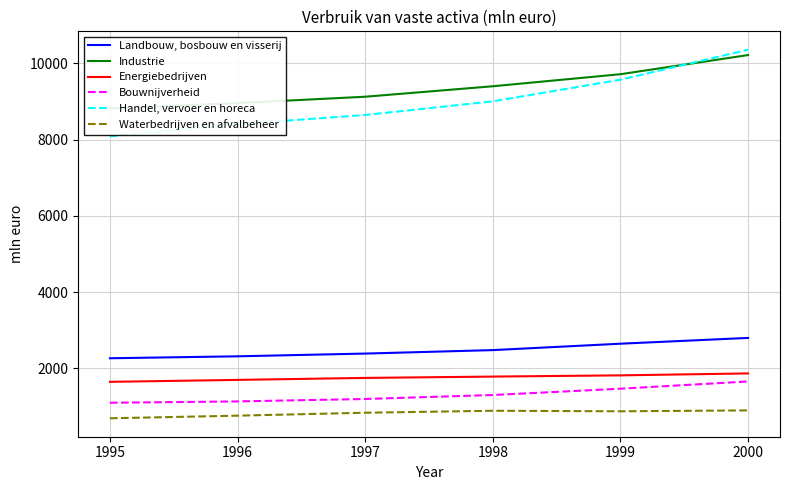

What is the value of the Landbouw, bosbouw en visserij point at the 6th from the left?

2796